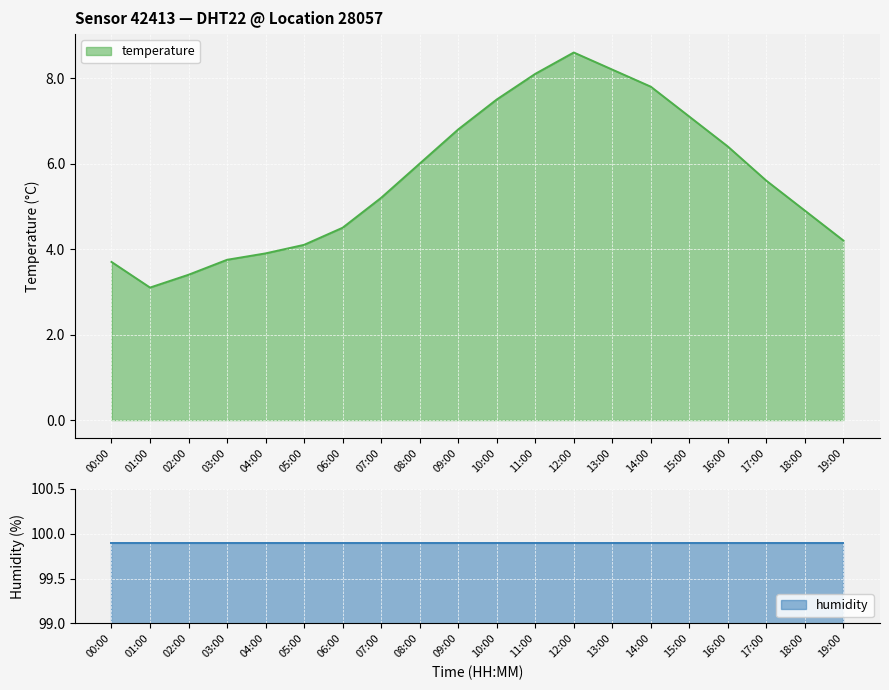

Where does the temperature series first go above 5?

07:00